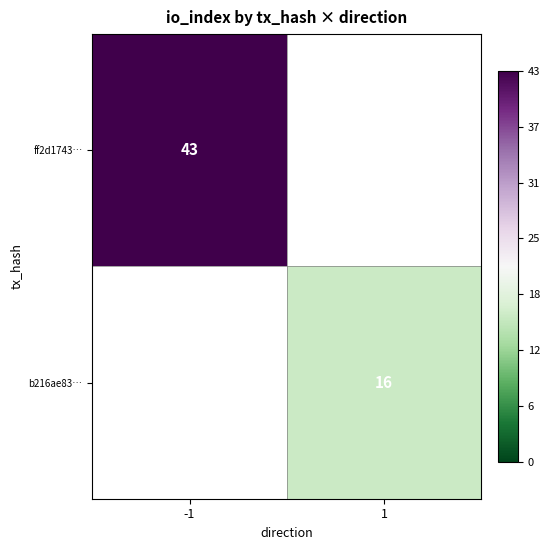

Count the number of data series in this chart.

2